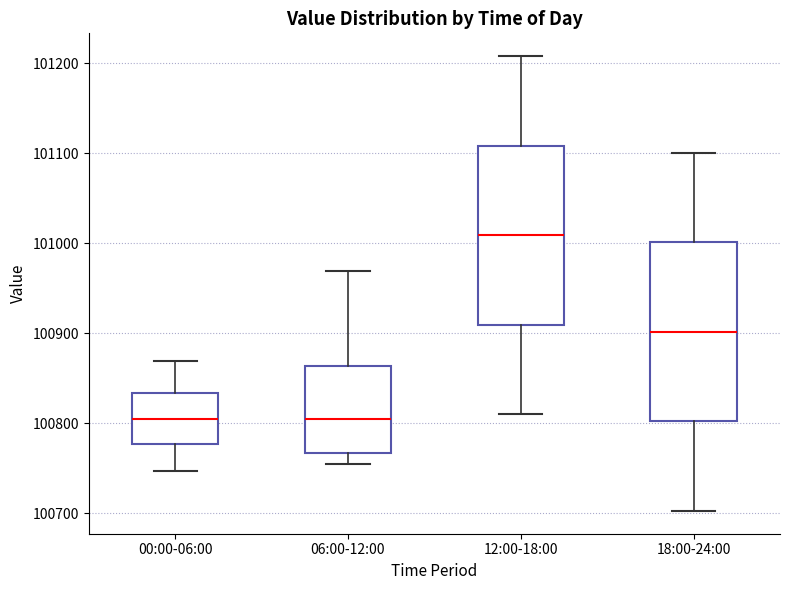

Where is the lower edge of the box for 12:00-18:00 on the y-axis? The values are not printed on the chart, so give them approximately, as read against the axis.

100910